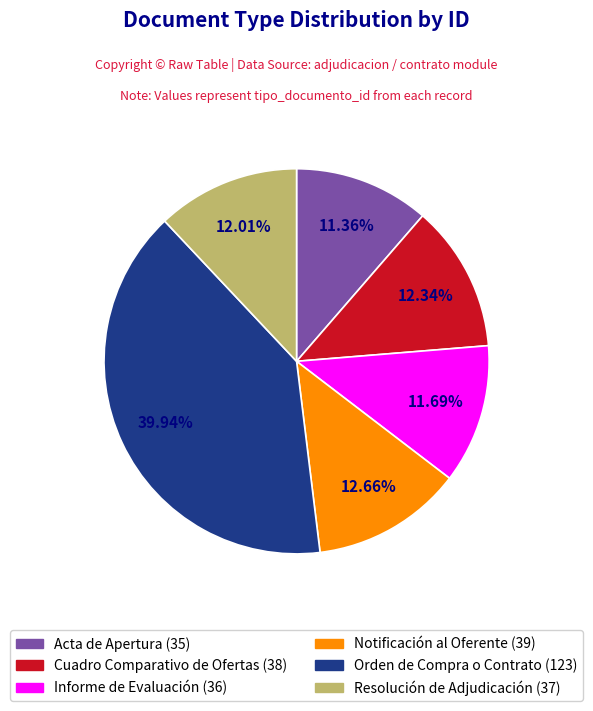

To the nearest percent, what portion does Informe de Evaluación represent?

12%